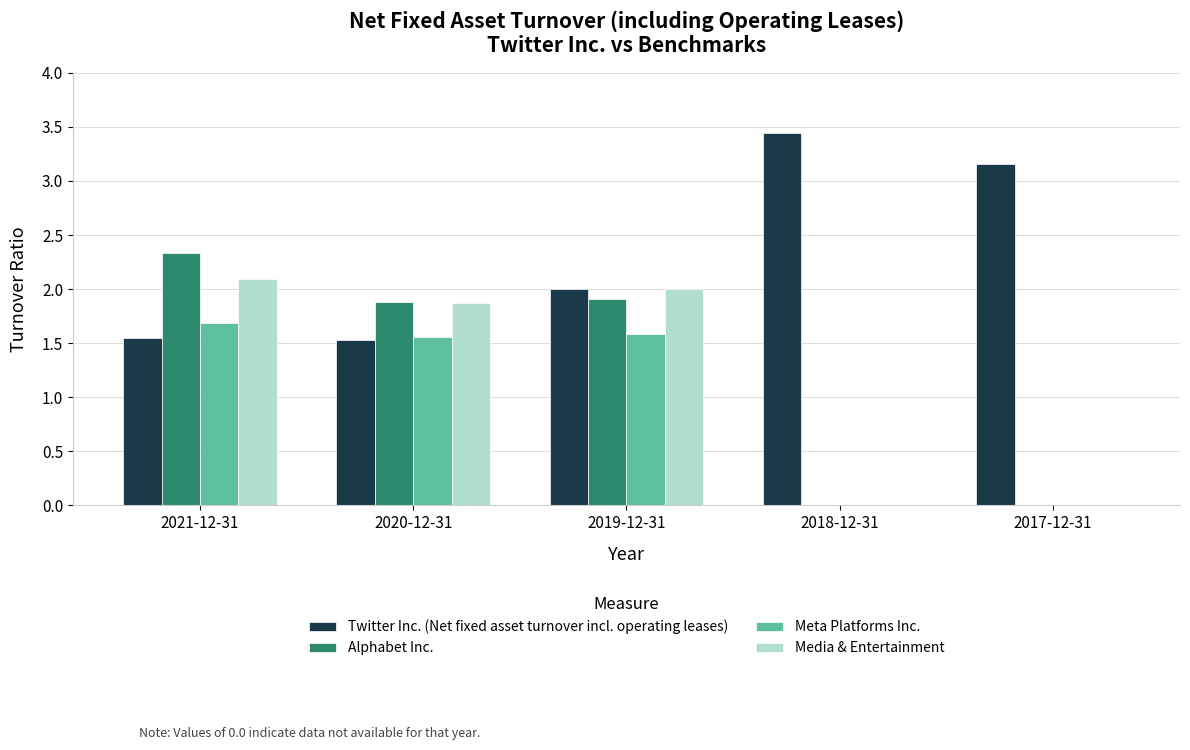

At which label does Meta Platforms Inc. first exceed 1?

2021-12-31